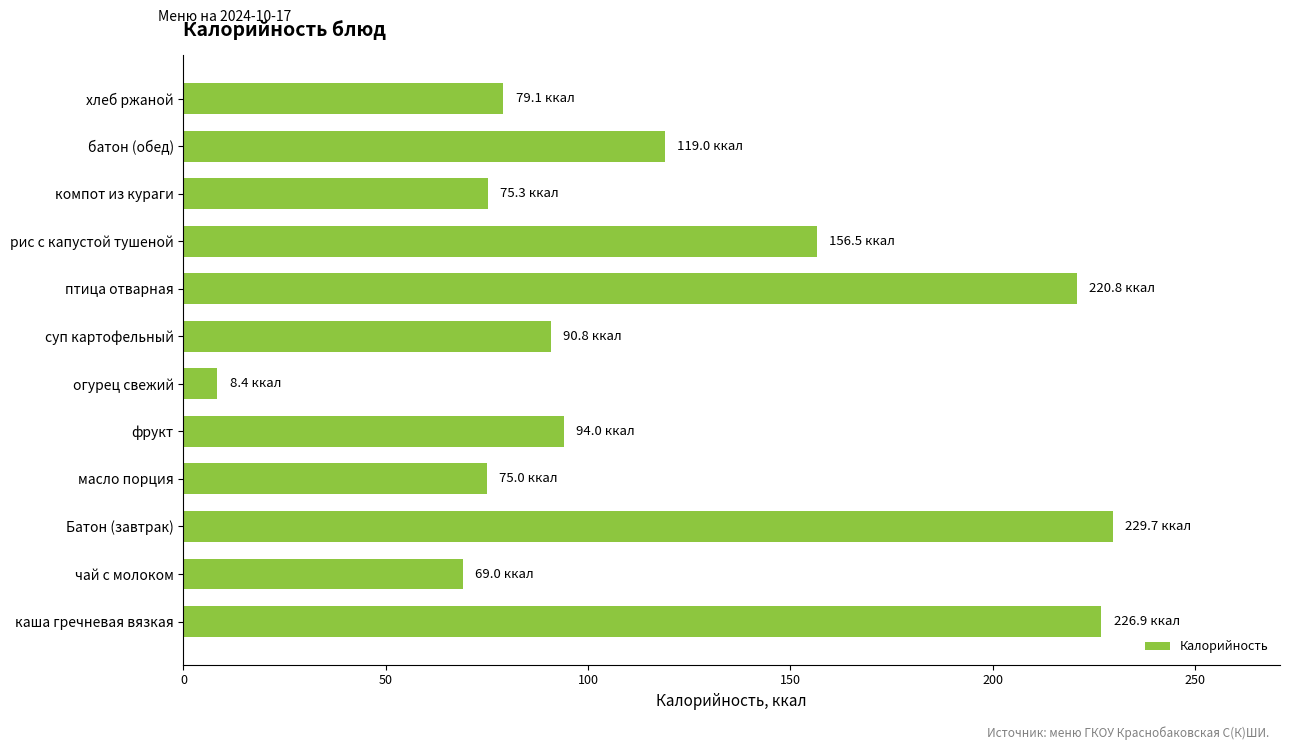

What is the change in value from Батон (завтрак) to батон (обед)?

-110.7